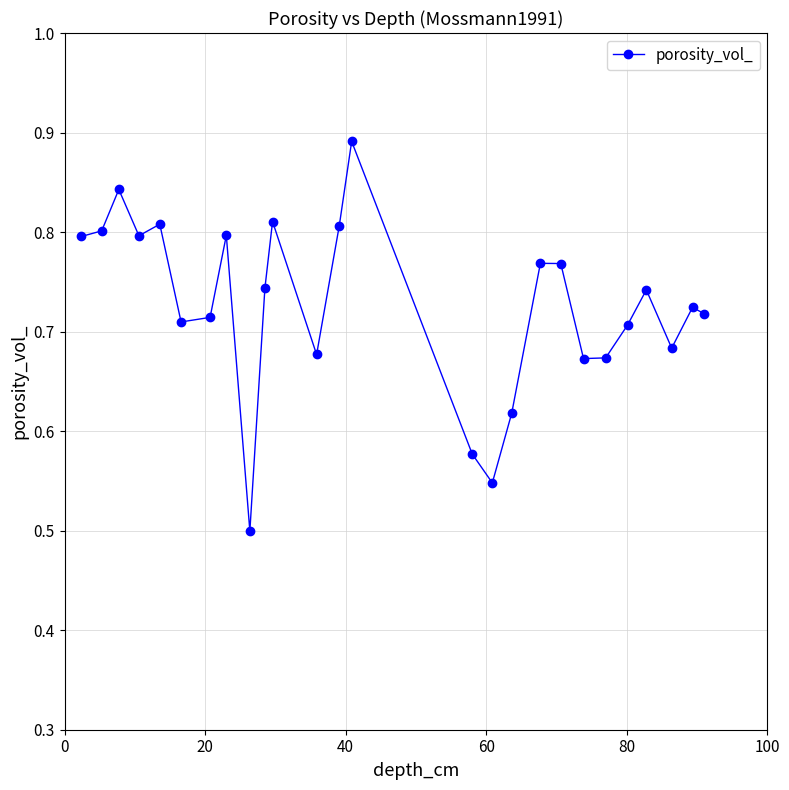

What is the sum of all values?

18.9